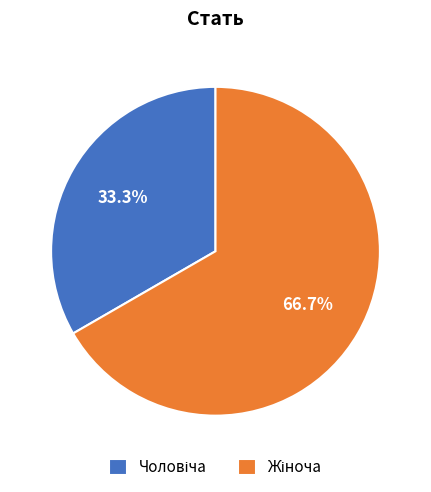

Is there a majority slice in this chart?

Yes